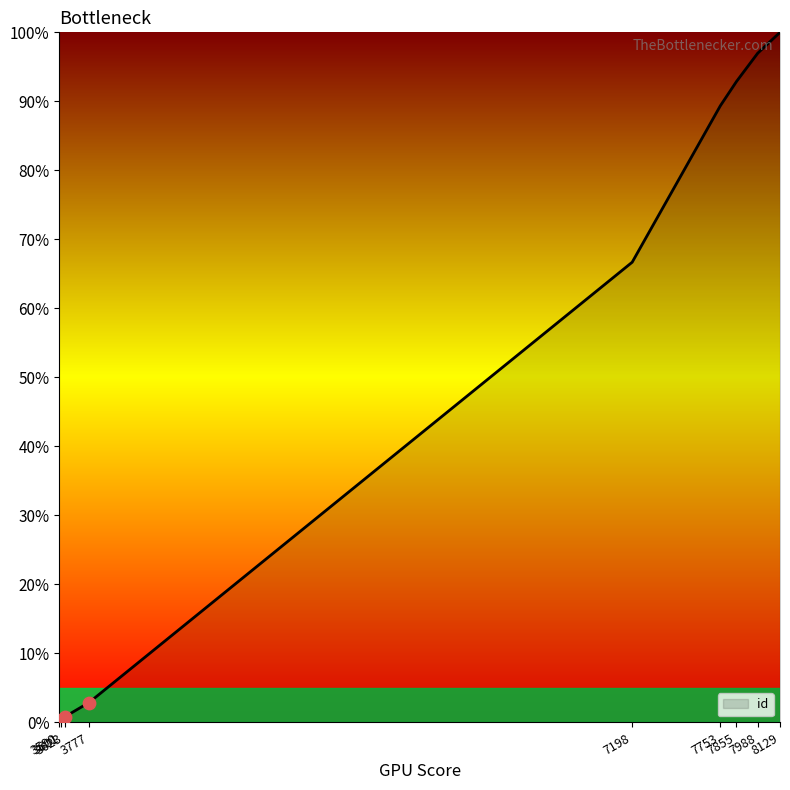

What is the change in value from 7988 to 8129?

+3.0